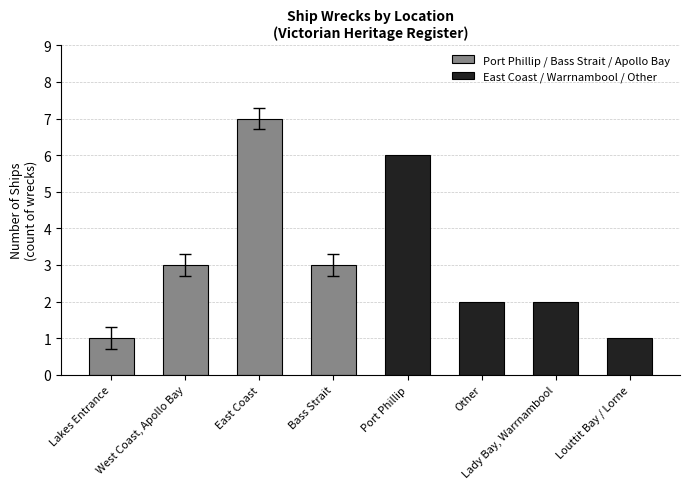

The Port Phillip / Bass Strait / Apollo Bay series shows 2 at East Coast. True or false?

False